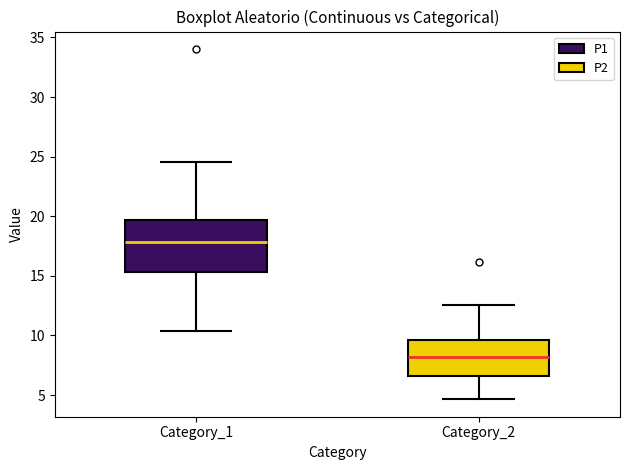

Reading left to right, transcribe this box plot: for each box, give where its median line is, the range the box spans, and where its two whiskers end, as read against the y-axis. The values are not printed on the chart, so give them approximately, as read against the axis.

Category_1: median 18.0, box 15.5 to 19.5, whiskers 10.5 to 24.5
Category_2: median 8.0, box 6.5 to 9.5, whiskers 4.5 to 12.5